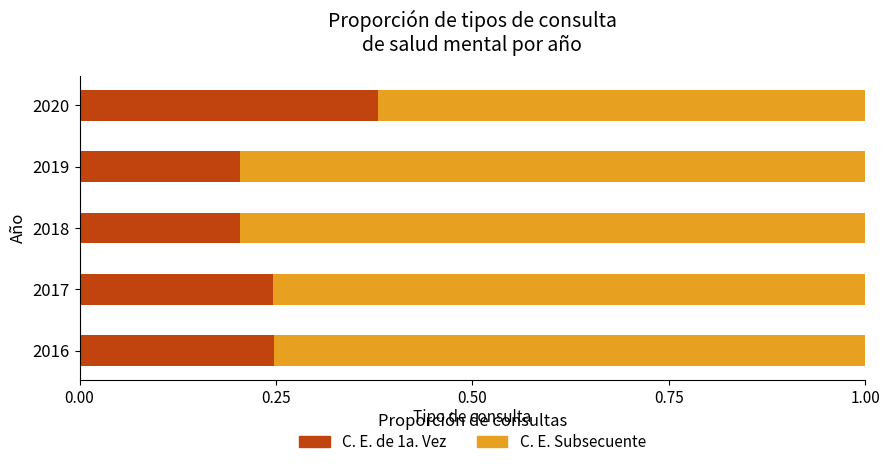

What is the average value of the C. E. de 1a. Vez series?

0.3